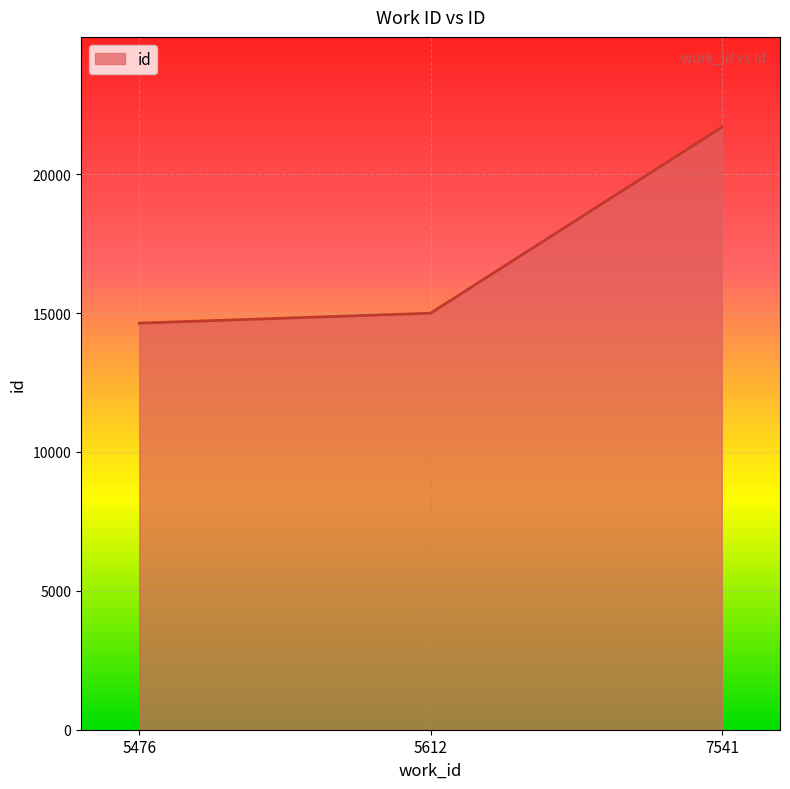

Which label corresponds to the largest value in the chart?

7541